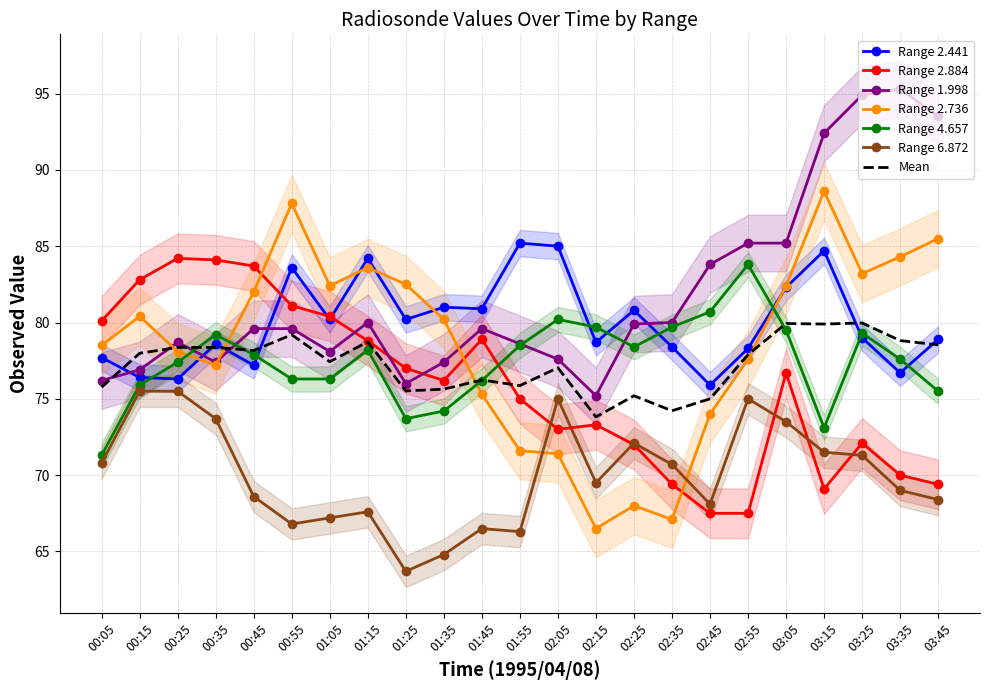

Reading left to right, what are all the values shown in this chart?

2.441: 00:05=77.7	00:15=76.4	00:25=76.3	00:35=78.6	00:45=77.2	00:55=83.6	01:05=80.2	01:15=84.2	01:25=80.2	01:35=81.0	01:45=80.9	01:55=85.2	02:05=85.0	02:15=78.7	02:25=80.8	02:35=78.4	02:45=75.9	02:55=78.3	03:05=82.3	03:15=84.7	03:25=79.0	03:35=76.7	03:45=78.9
2.884: 00:05=80.1	00:15=82.8	00:25=84.2	00:35=84.1	00:45=83.7	00:55=81.1	01:05=80.4	01:15=78.8	01:25=77.0	01:35=76.2	01:45=78.9	01:55=75.0	02:05=73.0	02:15=73.3	02:25=72.0	02:35=69.4	02:45=67.5	02:55=67.5	03:05=76.7	03:15=69.1	03:25=72.1	03:35=70.0	03:45=69.4
1.998: 00:05=76.2	00:15=76.9	00:25=78.7	00:35=77.4	00:45=79.6	00:55=79.6	01:05=78.1	01:15=80.0	01:25=76.0	01:35=77.4	01:45=79.6	01:55=78.6	02:05=77.6	02:15=75.2	02:25=79.9	02:35=80.0	02:45=83.8	02:55=85.2	03:05=85.2	03:15=92.4	03:25=94.9	03:35=95.3	03:45=93.5
2.736: 00:05=78.5	00:15=80.4	00:25=78.1	00:35=77.2	00:45=82.0	00:55=87.8	01:05=82.4	01:15=83.6	01:25=82.5	01:35=80.2	01:45=75.3	01:55=71.6	02:05=71.4	02:15=66.5	02:25=68.0	02:35=67.1	02:45=74.0	02:55=77.6	03:05=82.4	03:15=88.6	03:25=83.2	03:35=84.3	03:45=85.5
4.657: 00:05=71.3	00:15=75.9	00:25=77.4	00:35=79.2	00:45=77.9	00:55=76.3	01:05=76.3	01:15=78.2	01:25=73.7	01:35=74.2	01:45=76.2	01:55=78.5	02:05=80.2	02:15=79.7	02:25=78.4	02:35=79.7	02:45=80.7	02:55=83.8	03:05=79.5	03:15=73.1	03:25=79.3	03:35=77.6	03:45=75.5
6.872: 00:05=70.8	00:15=75.5	00:25=75.5	00:35=73.7	00:45=68.6	00:55=66.8	01:05=67.2	01:15=67.6	01:25=63.7	01:35=64.8	01:45=66.5	01:55=66.3	02:05=75.0	02:15=69.5	02:25=72.1	02:35=70.7	02:45=68.1	02:55=75.0	03:05=73.5	03:15=71.5	03:25=71.3	03:35=69.0	03:45=68.4